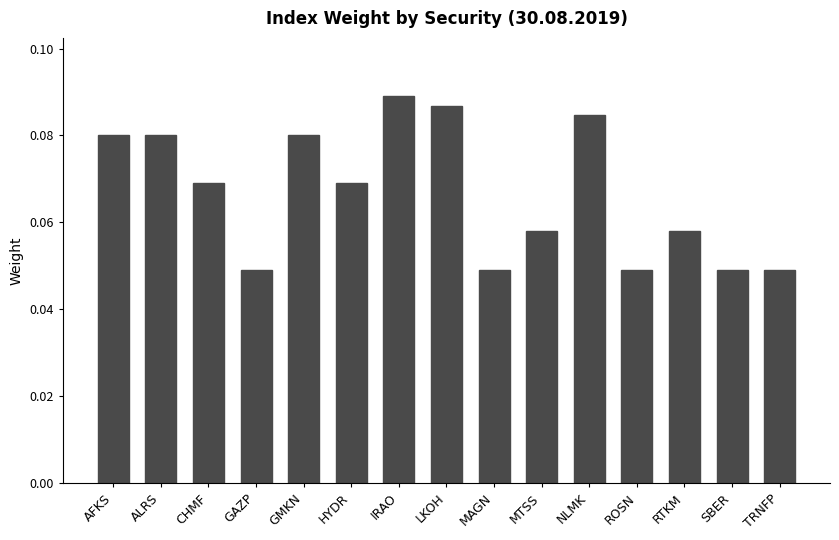

Are the bars grouped side by side (vs. stacked)?

No